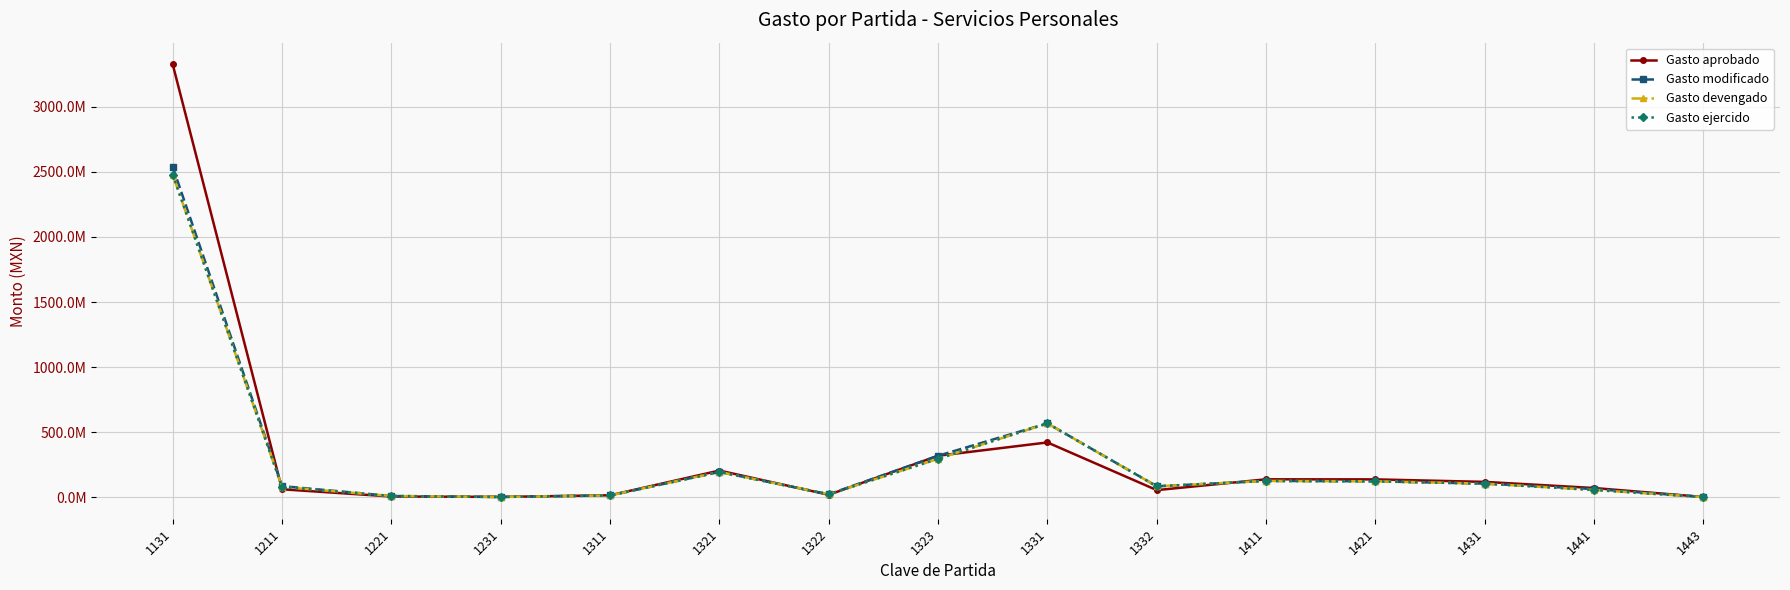

Where is Gasto devengado nearest to the value 1240346256?

1331